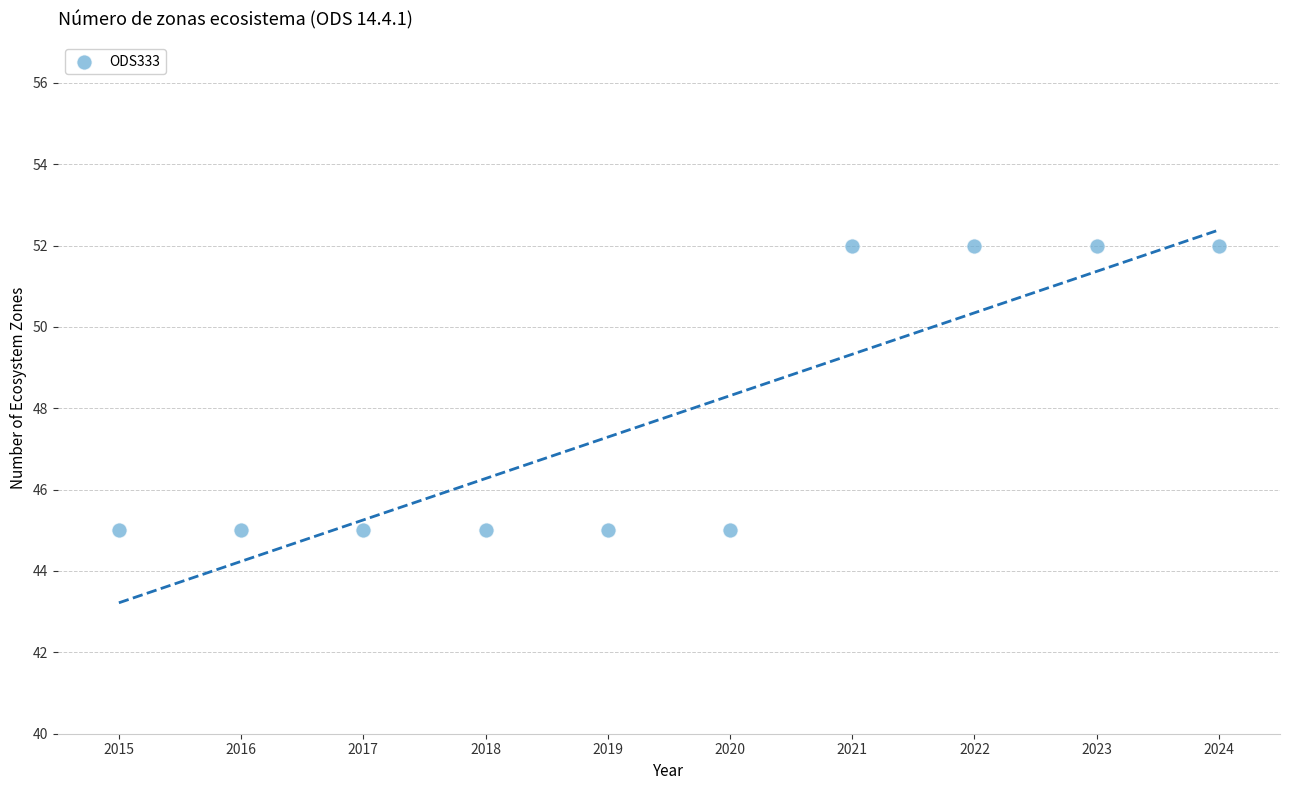

What is the range of X values (max minus min)?

9